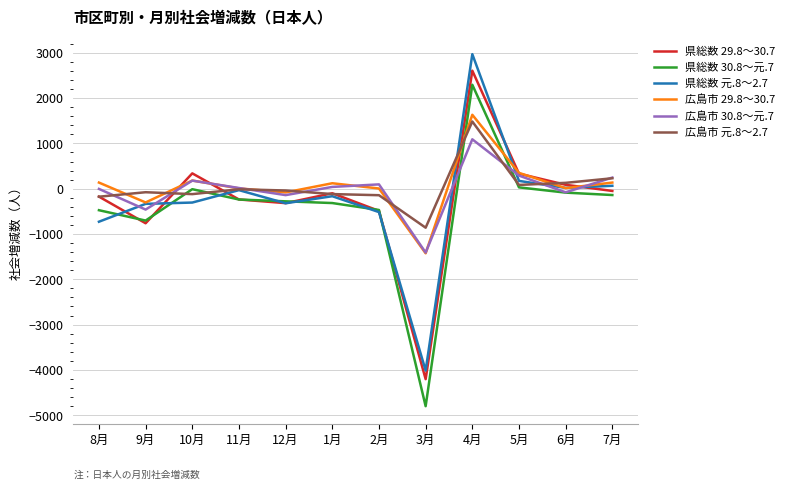

True or false: 広島市 30.8～元.7 has more than 2 points higher than both neighbors.

True